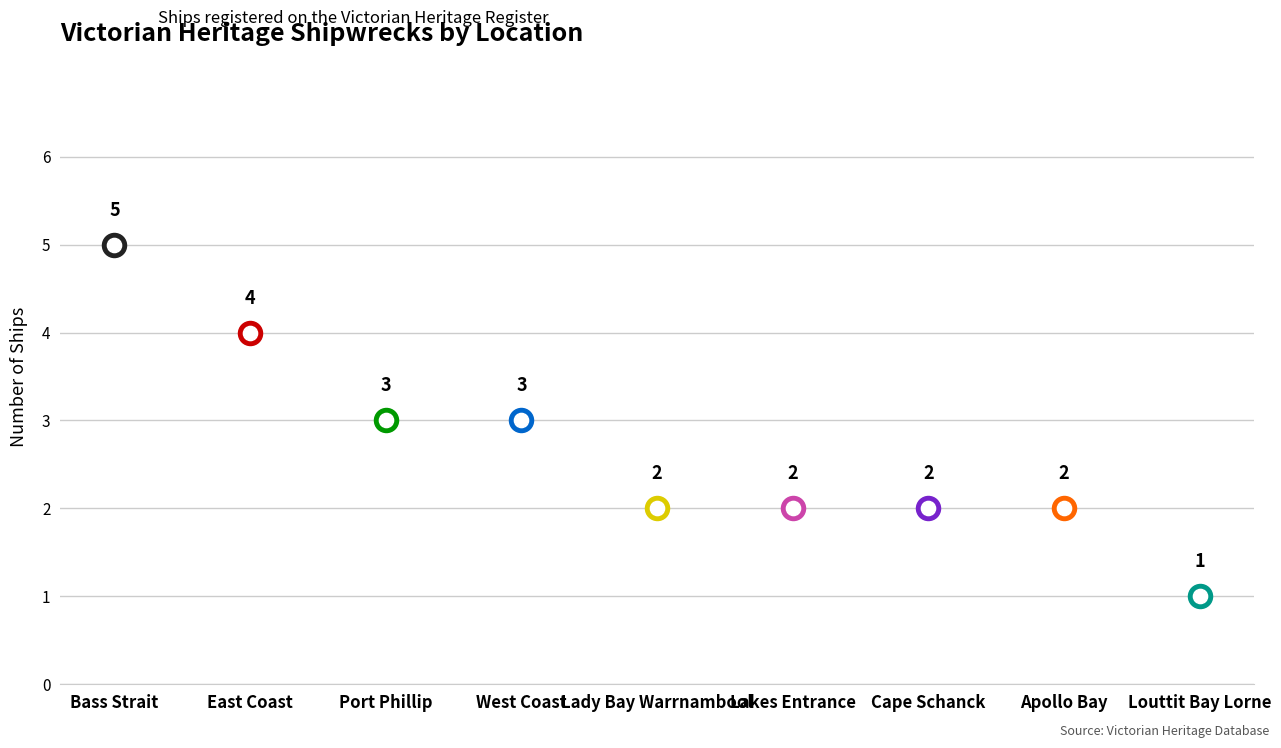

Between Port Phillip and Lady Bay Warrnambool, which is larger?

Port Phillip